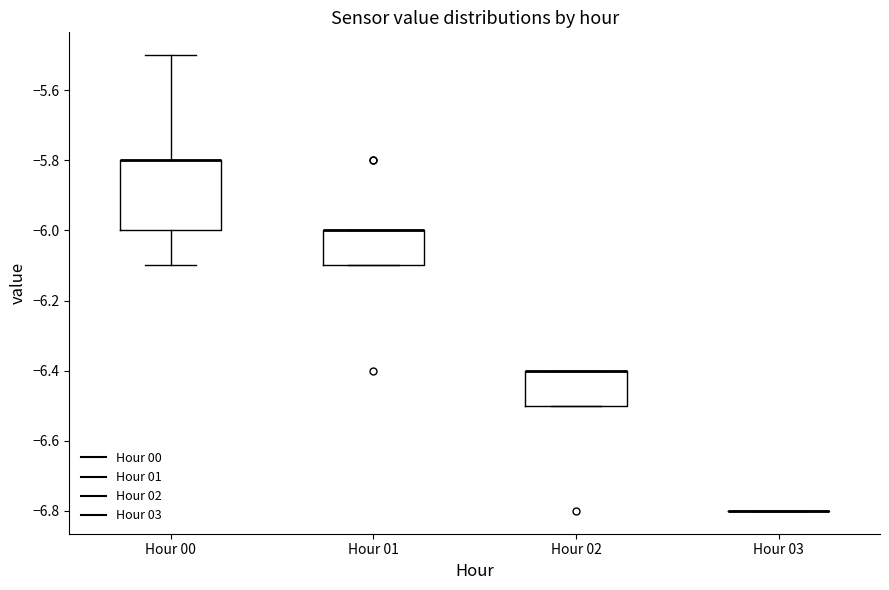

Reading left to right, read every box against the y-axis: the position of its median line, the range the box covers, and the ends of its whiskers. The values are not printed on the chart, so give them approximately, as read against the axis.

Hour 00: median -5.8 (drawn on the box's upper edge), box -6.0 to -5.8, whiskers -6.1 to -5.5
Hour 01: median -6.0 (drawn on the box's upper edge), box -6.1 to -6.0, whiskers -6.1 to -6.0
Hour 02: median -6.4 (drawn on the box's upper edge), box -6.5 to -6.4, whiskers -6.5 to -6.4
Hour 03: box collapsed to a line at -6.8, whiskers -6.8 to -6.8